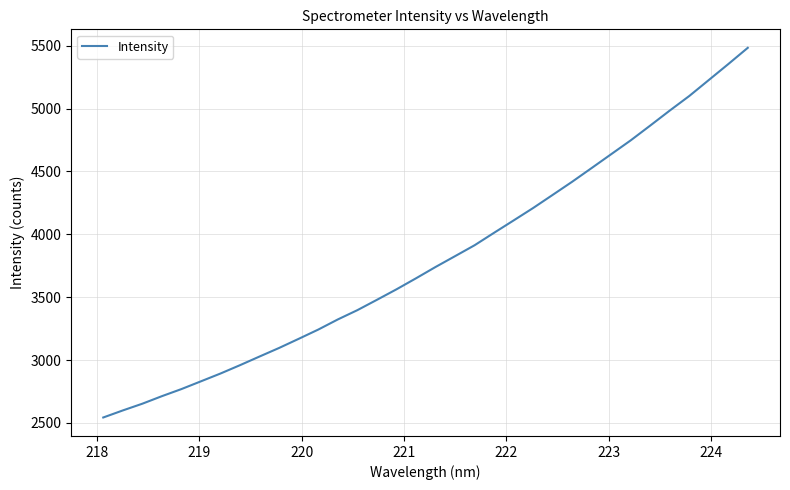

What is the maximum value shown in the chart?

5483.5